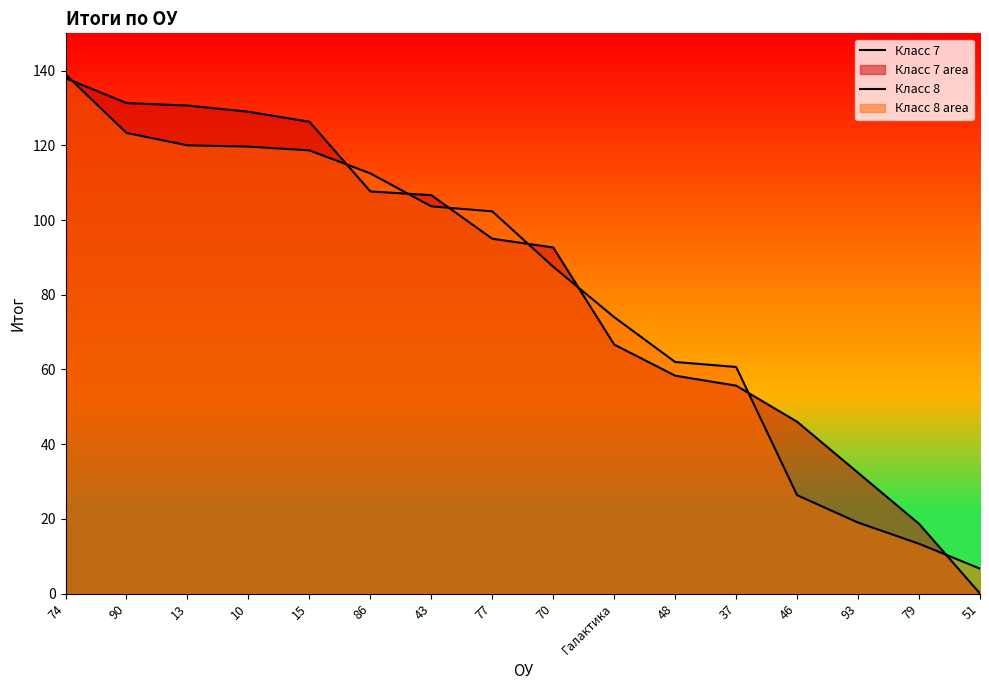

How many lines are shown in the chart?

2